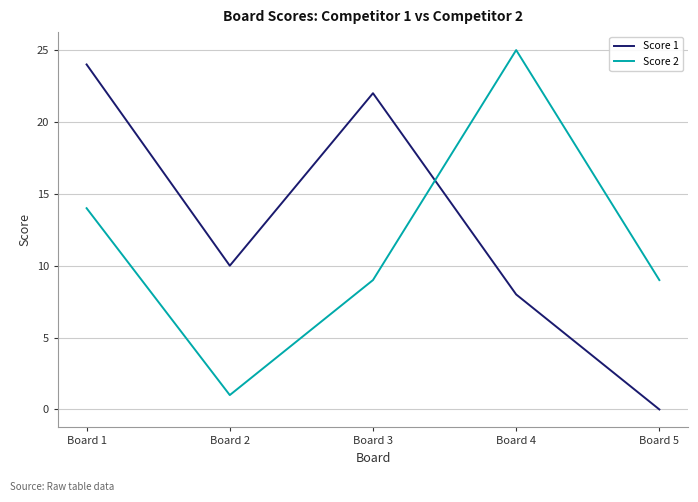

True or false: Score 2 and Score 1 intersect in this chart.

True